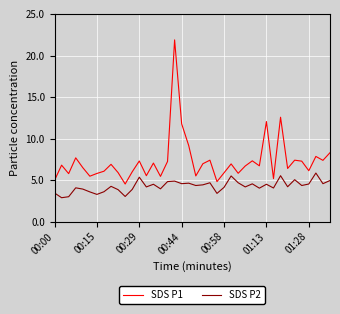

Which series has the largest total across all categories?

SDS P1